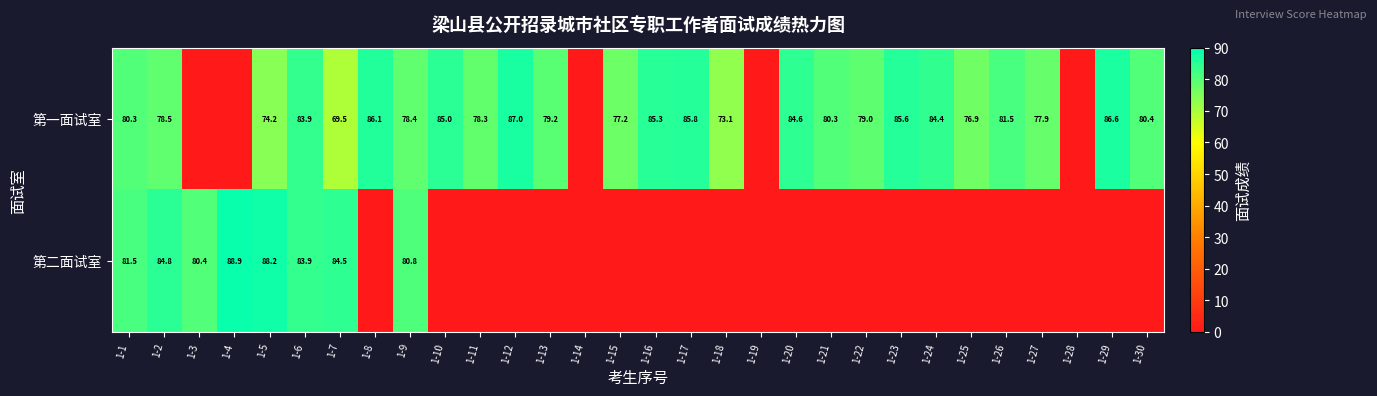

What is the difference between the 第一面试室 values at 1-6 and 1-30?

3.5